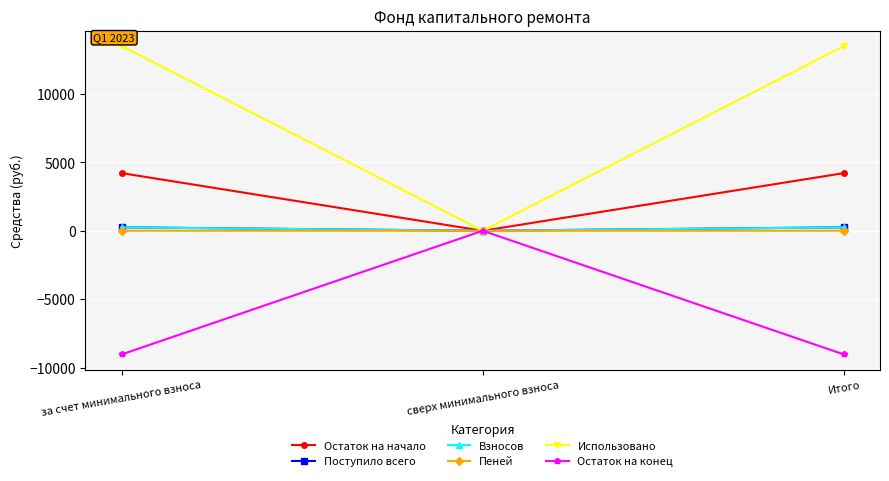

Is it true that Пеней equals 3.6 at за счет минимального взноса?

True